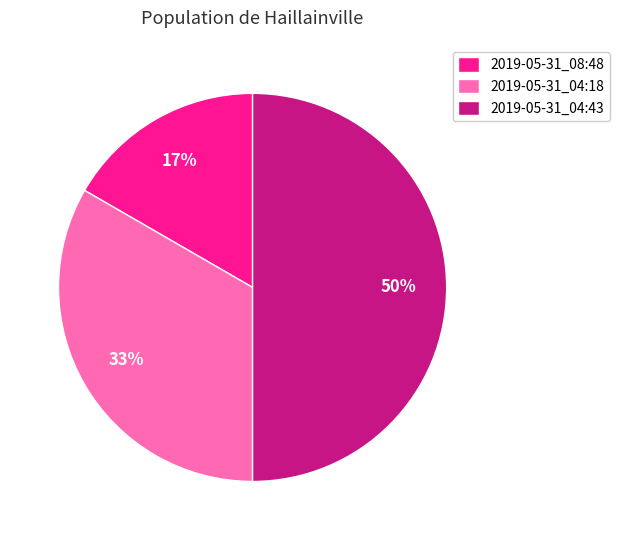

Is the sum of 2019-05-31_04:18 and 2019-05-31_04:43 greater than half?

Yes